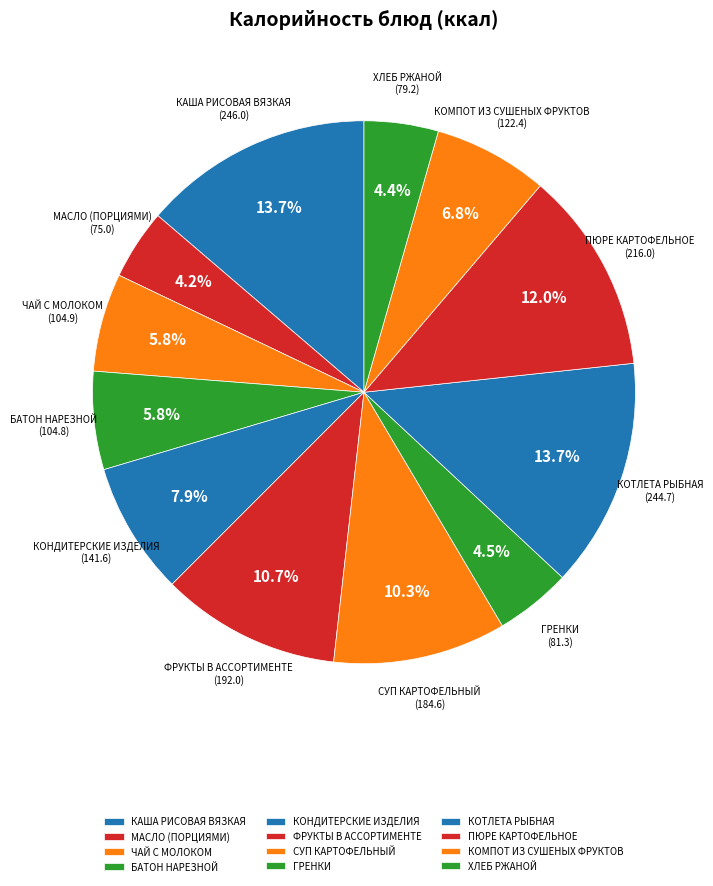

To the nearest percent, what is the difference between the СУП КАРТОФЕЛЬНЫЙ and ХЛЕБ РЖАНОЙ slice percentages?

6%